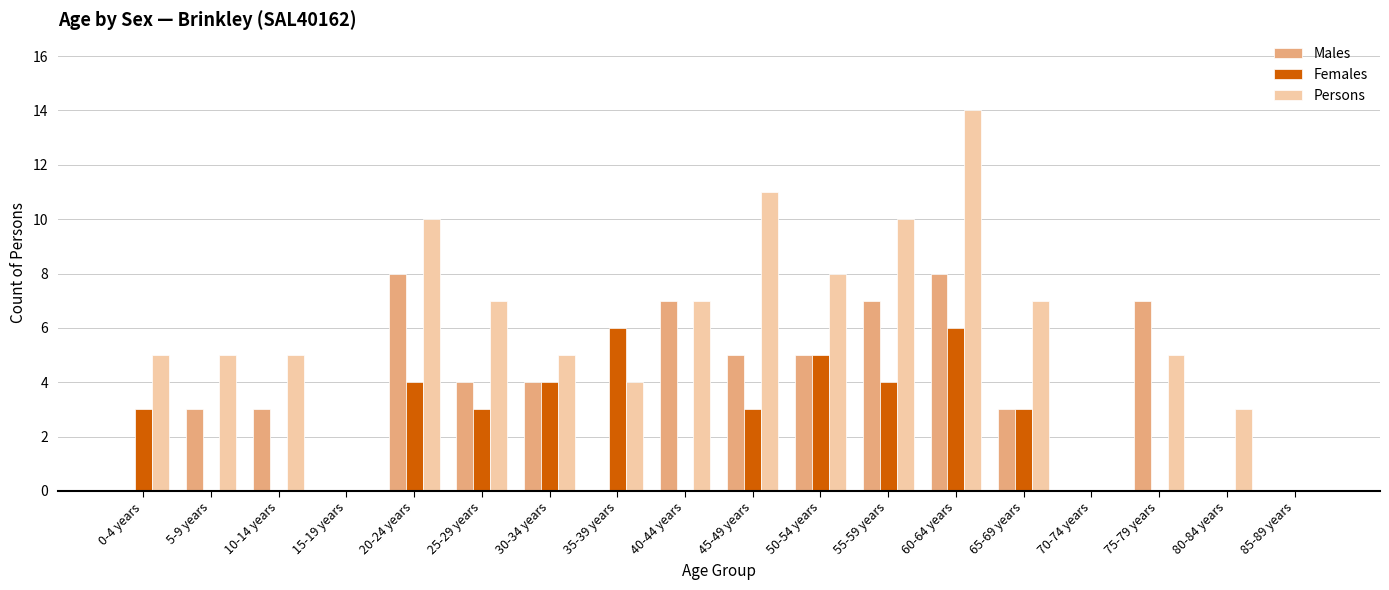

What is the maximum value for Females?

6